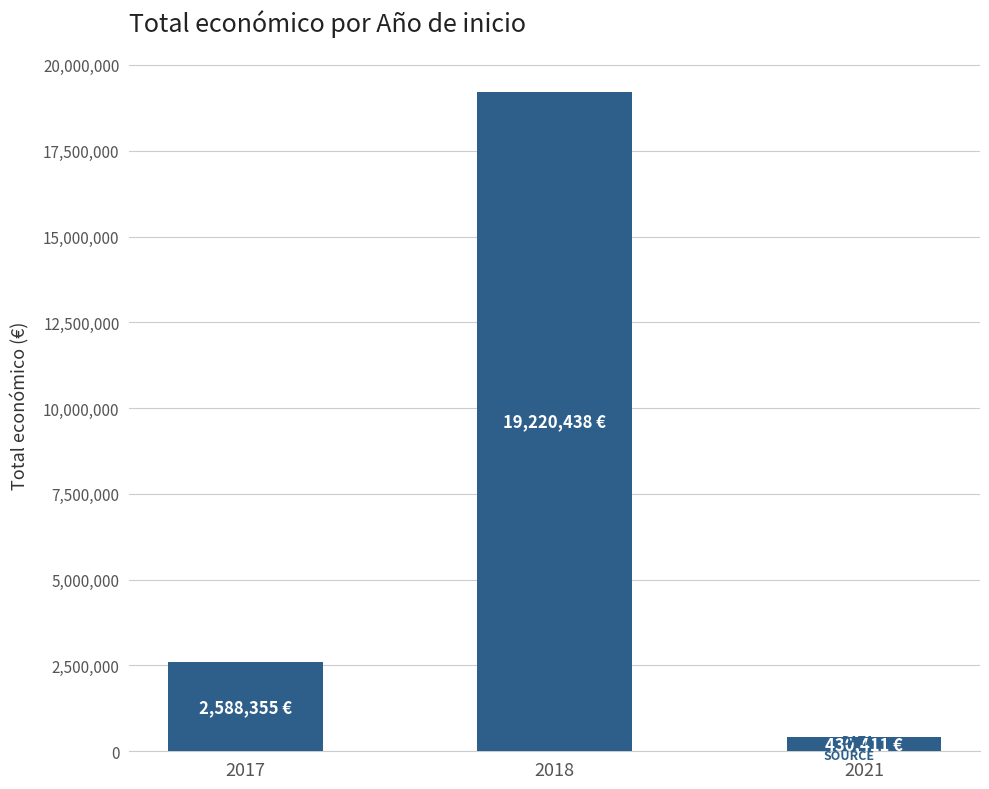

What is the value of the 1st bar from the left?

2588355